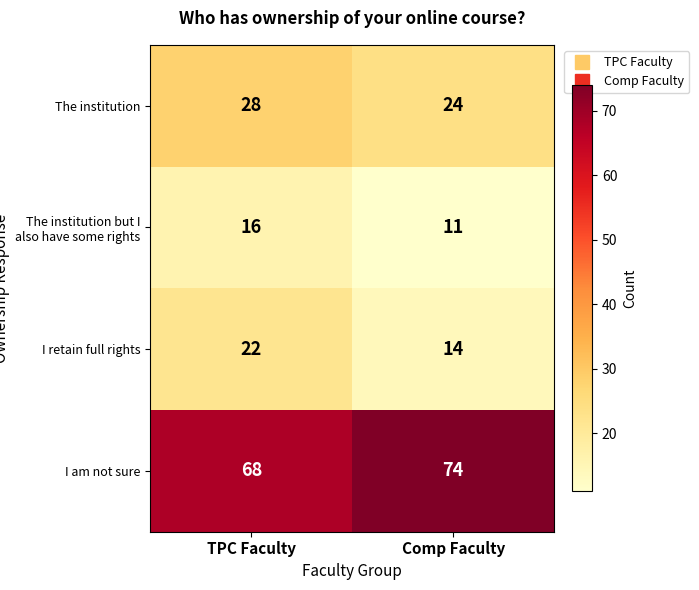

Read the The institution but I also have some rights value at Comp Faculty.

11